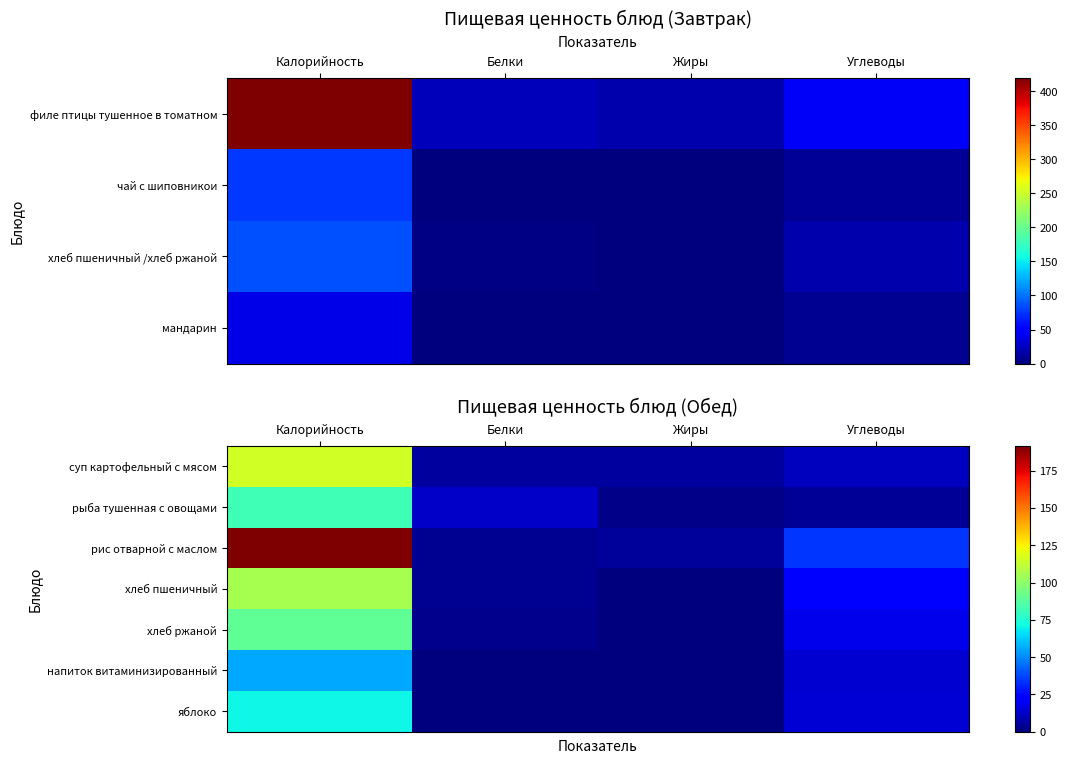

Which has a higher value, Углеводы or Жиры?

Углеводы